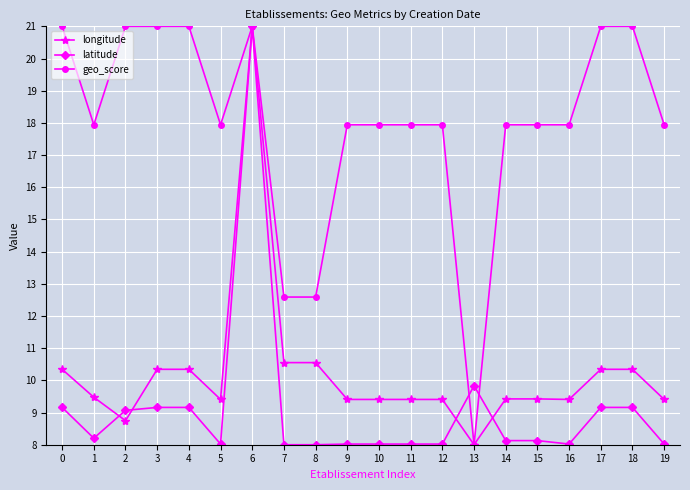

At which category does geo_score reach its first local valley?

1